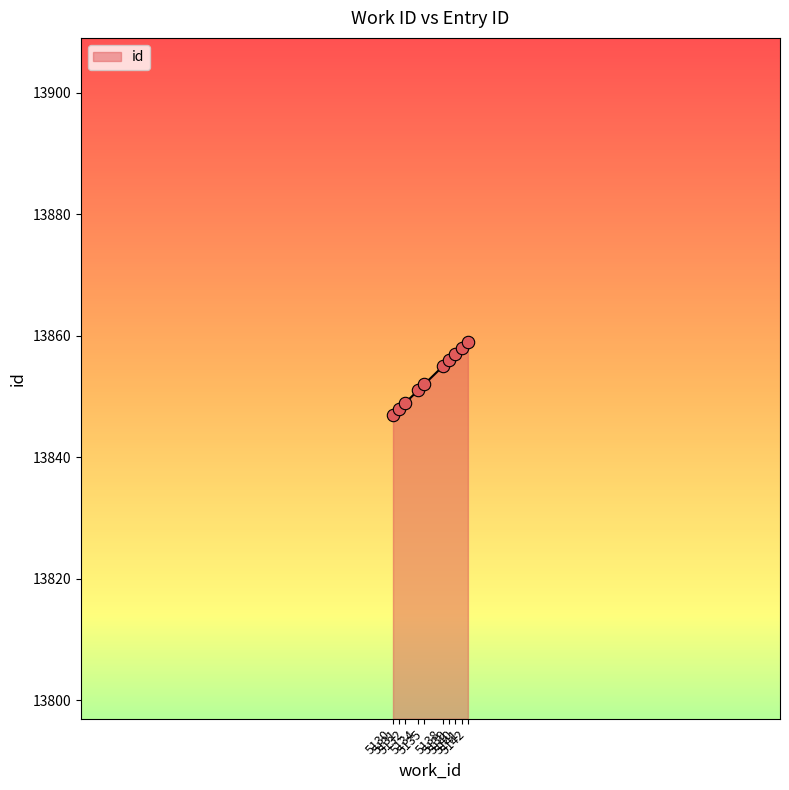

Between 5139 and 5134, which is larger?

5139